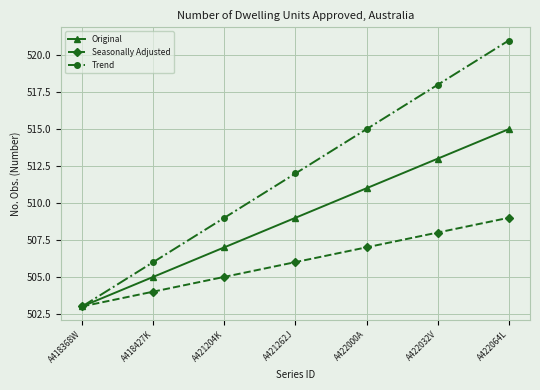

The Trend series shows 515 at A422000A. True or false?

True